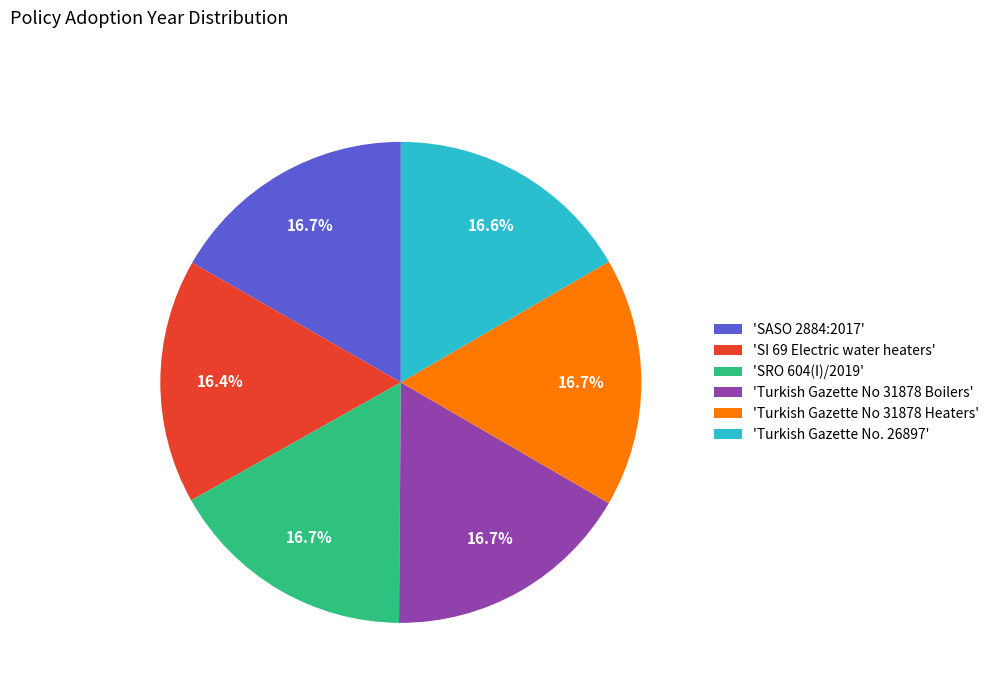

What is the ratio of the value at 'Turkish Gazette No 31878 Boilers' to the value at 'Turkish Gazette No 31878 Heaters'?

1.0